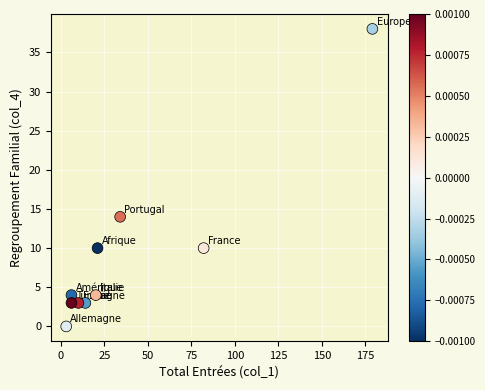

What Y value in the scatter plot is closest to 19?

14